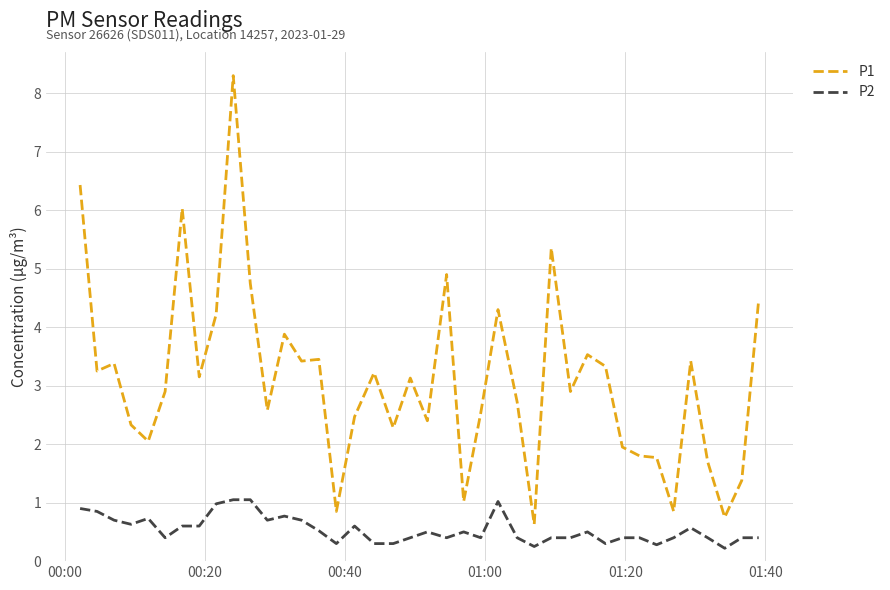

At how many categories does at least one series exceed 3?

20